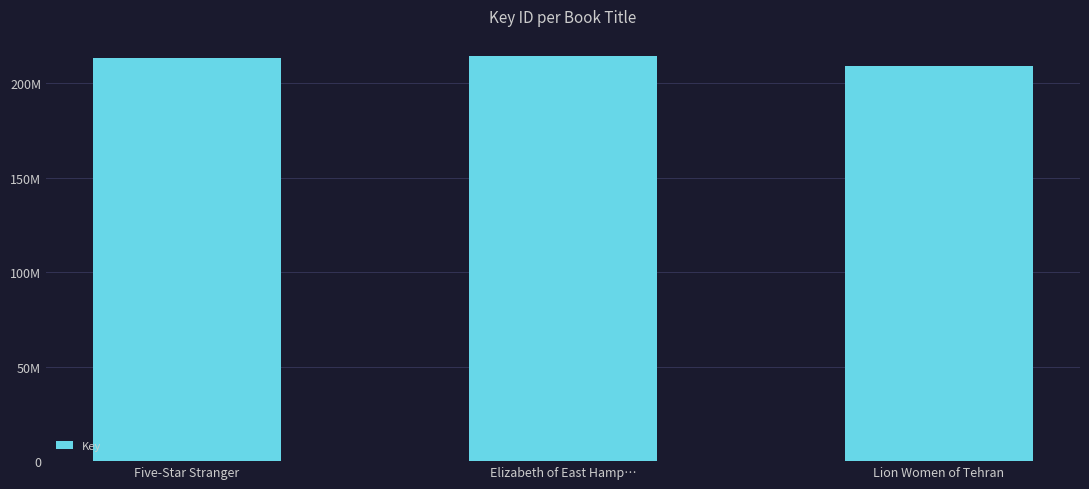

What is the label of the 3rd bar from the right?

Five-Star Stranger